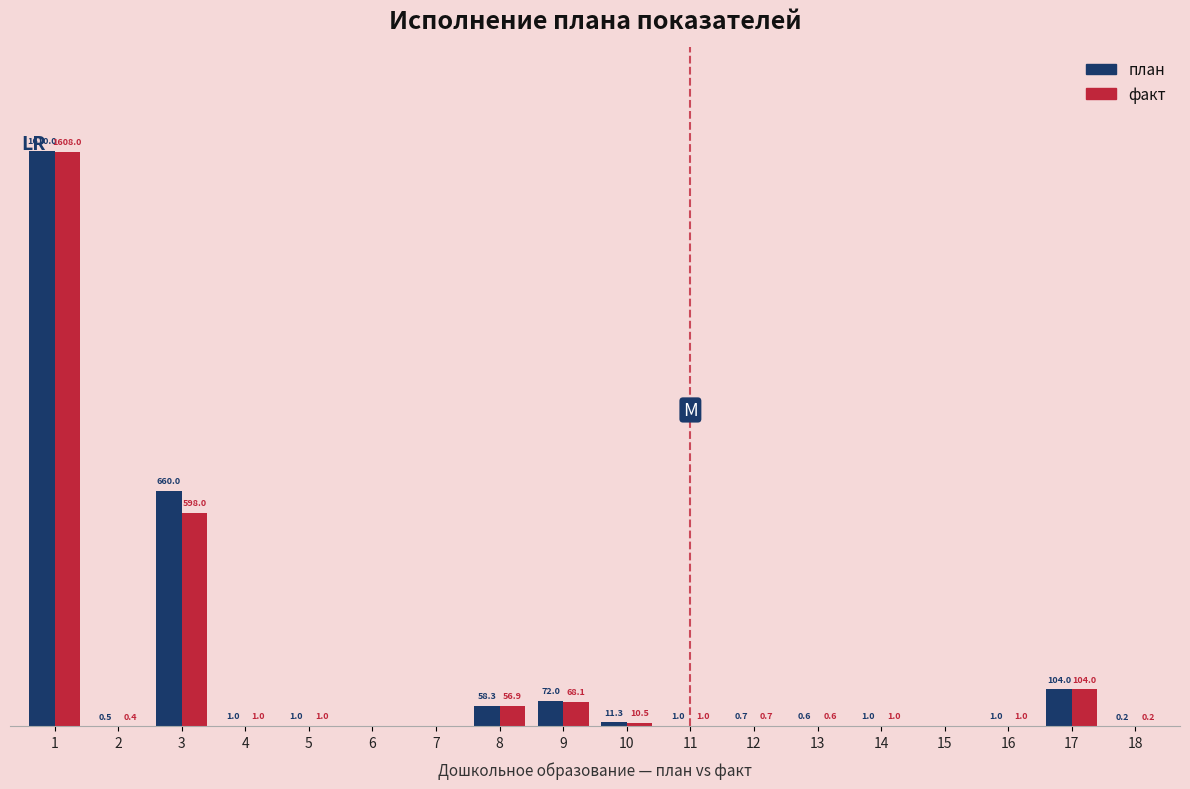

Is the value of факт at 8 greater than the value of план at 8?

No